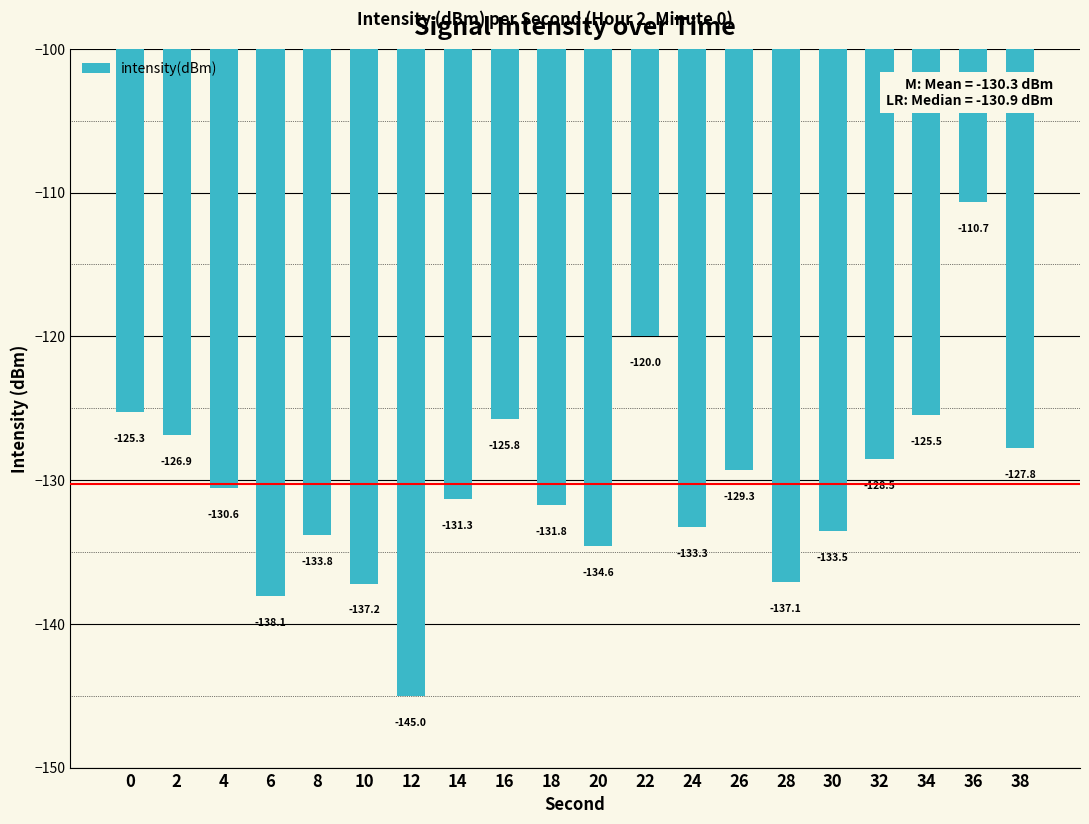

The value at 8 is -39.1. True or false?

False